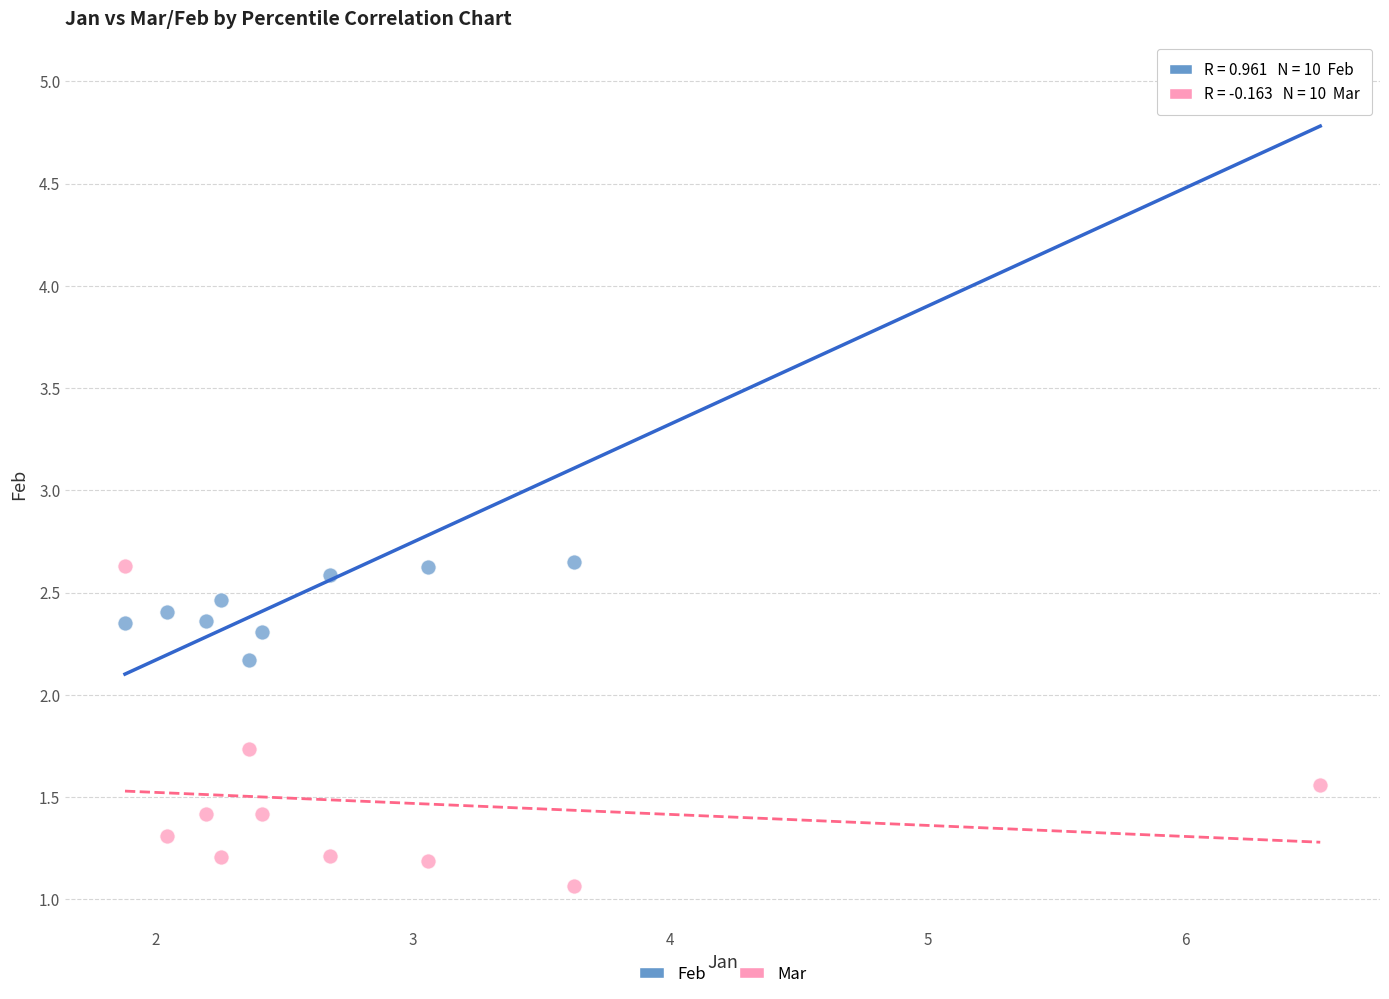

Across all data points, what is the range of X values (max minus min)?

4.6